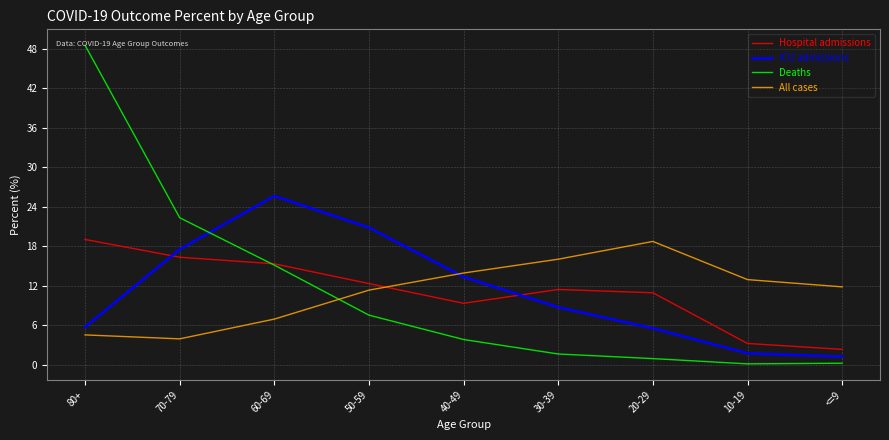

At which category is the sum across all series the highest?

80+